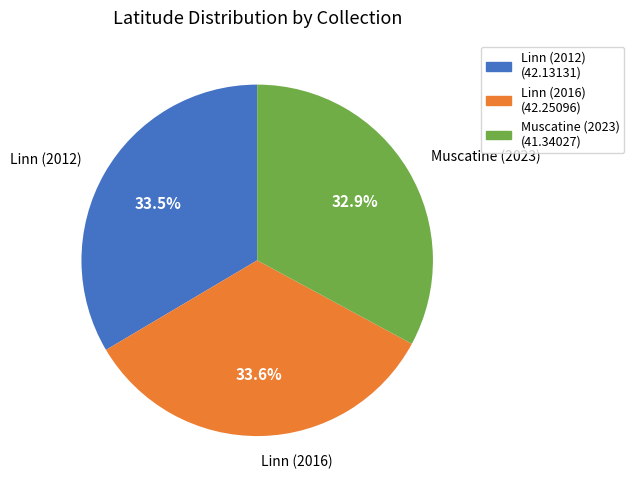

To the nearest percent, what portion does Muscatine (2023) represent?

33%